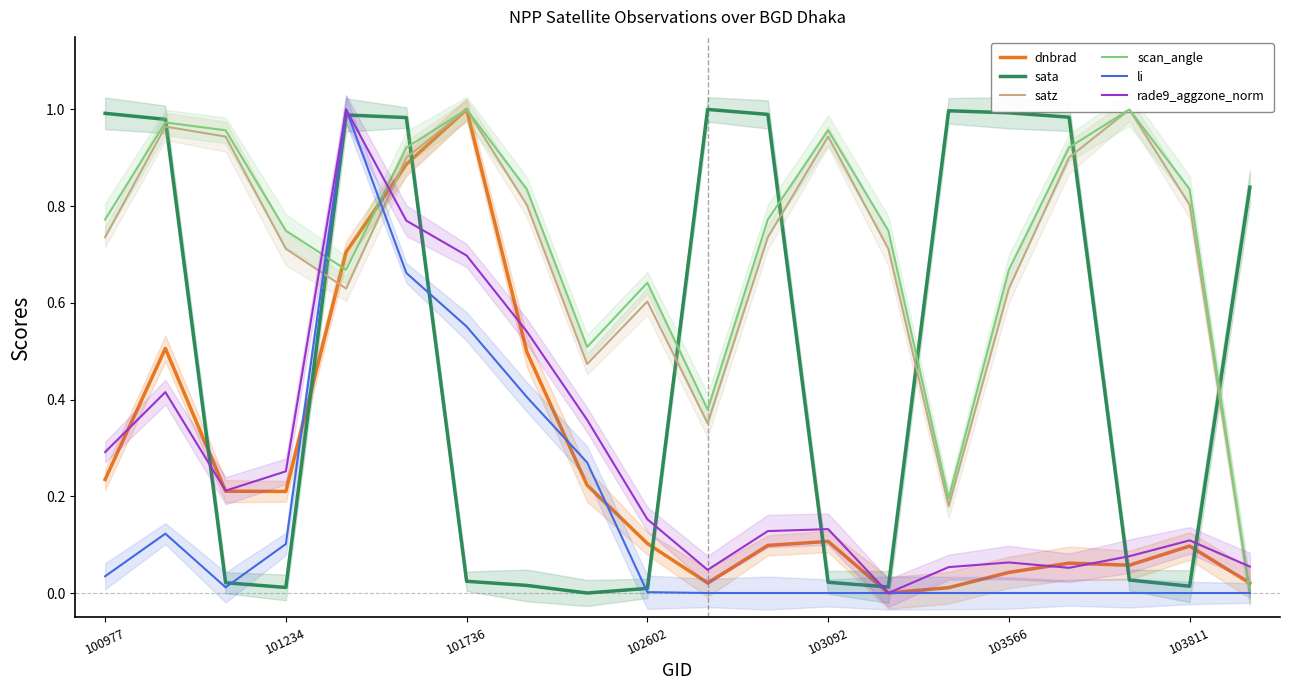

Count the number of categories in the chart.

20